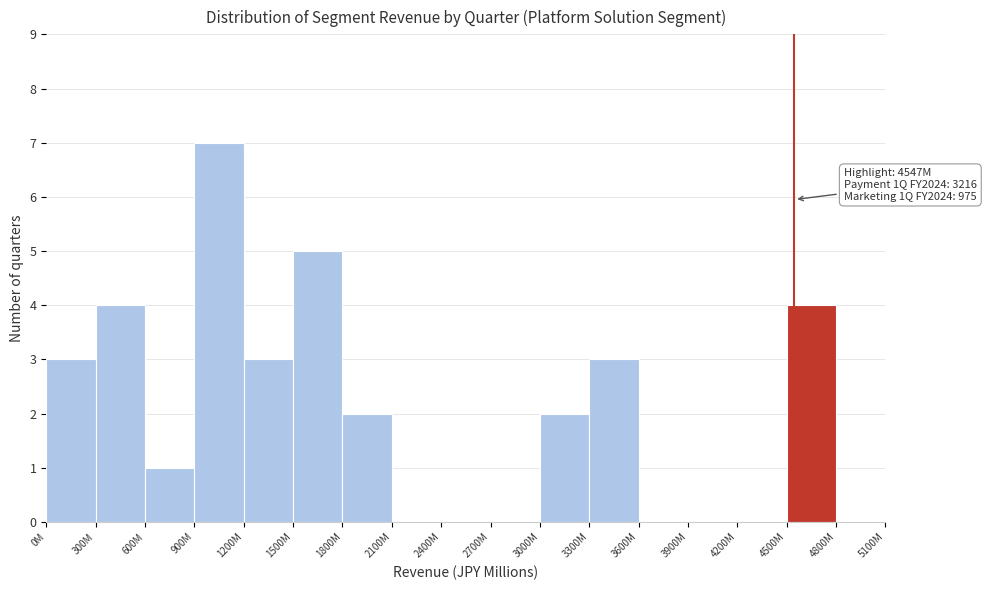

Reading right to left, what are all the values shown in this chart?

4800M=0	4500M=4	4200M=0	3900M=0	3600M=0	3300M=3	3000M=2	2700M=0	2400M=0	2100M=0	1800M=2	1500M=5	1200M=3	900M=7	600M=1	300M=4	0M=3